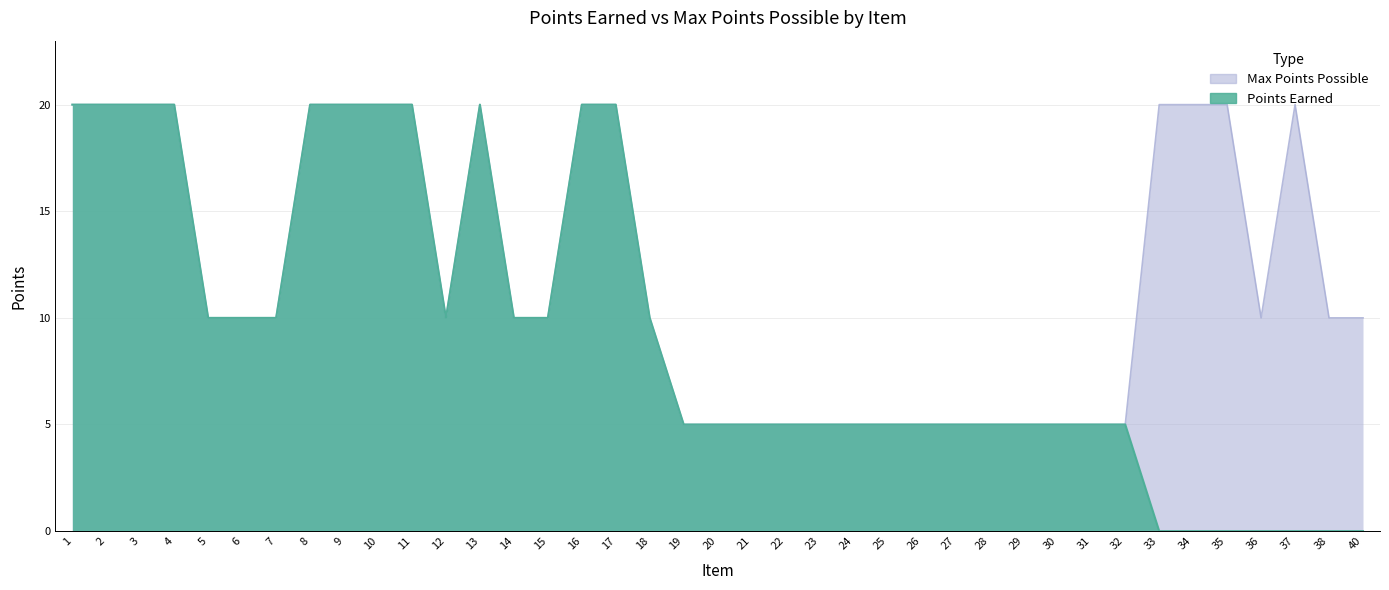

Rank the series by their maximum value, from highest to lowest.

Points Earned, Max Points Possible